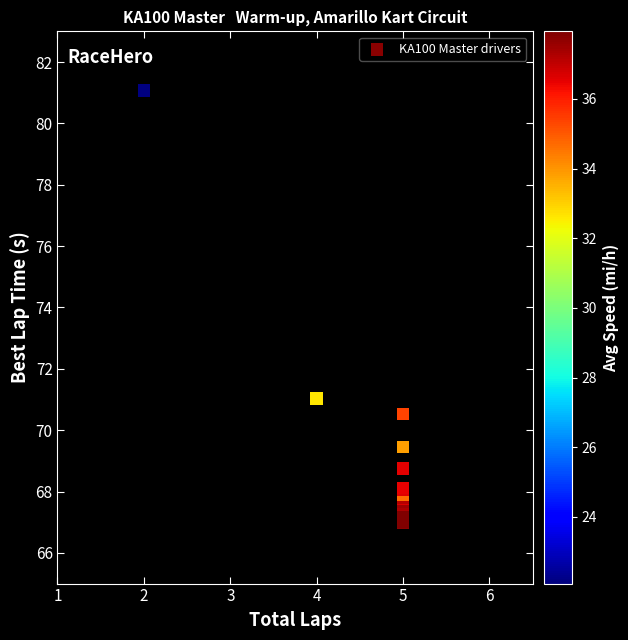

What Y value in the scatter plot is closest to 74?

71.0